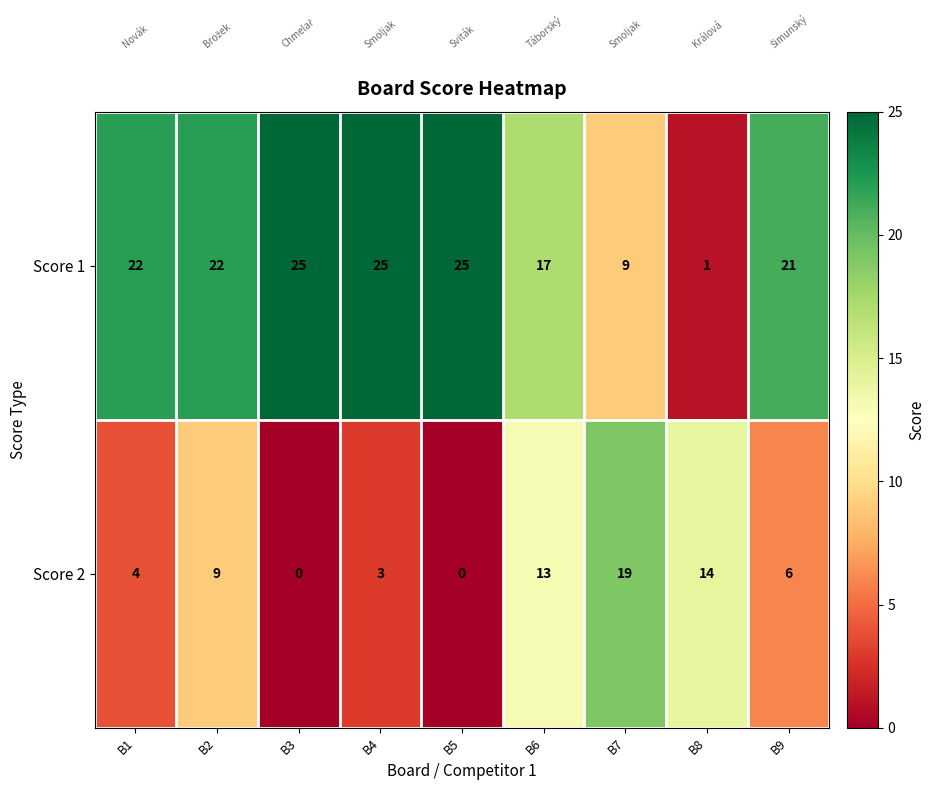

At how many categories does at least one series exceed 12?

9